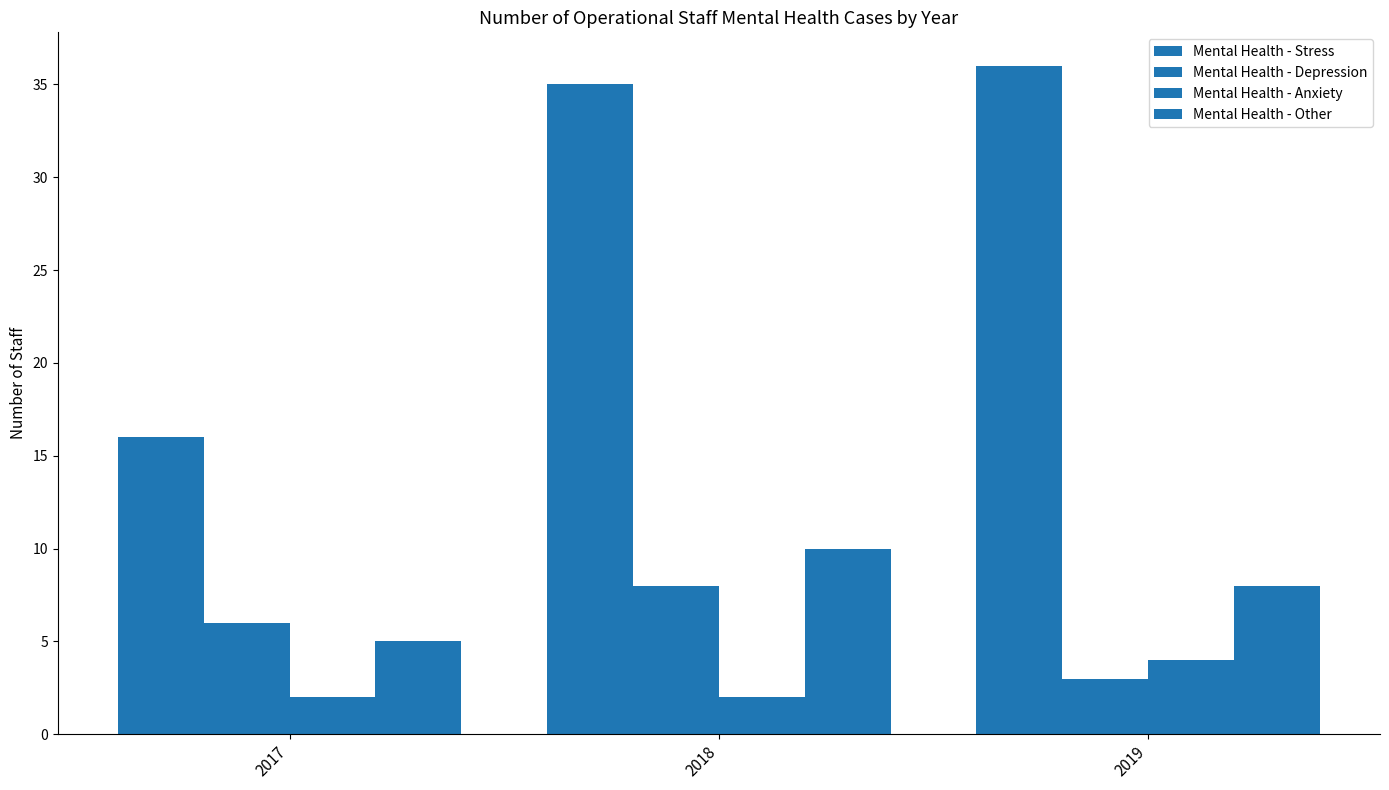

What is the minimum value shown in the chart?

2